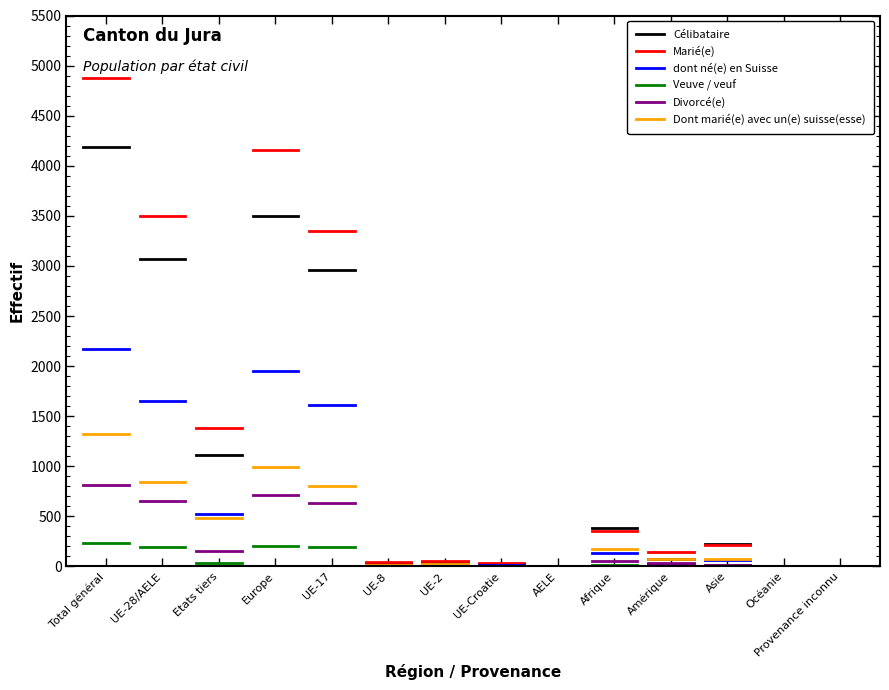

What is the total value across all series at Total général?

13603